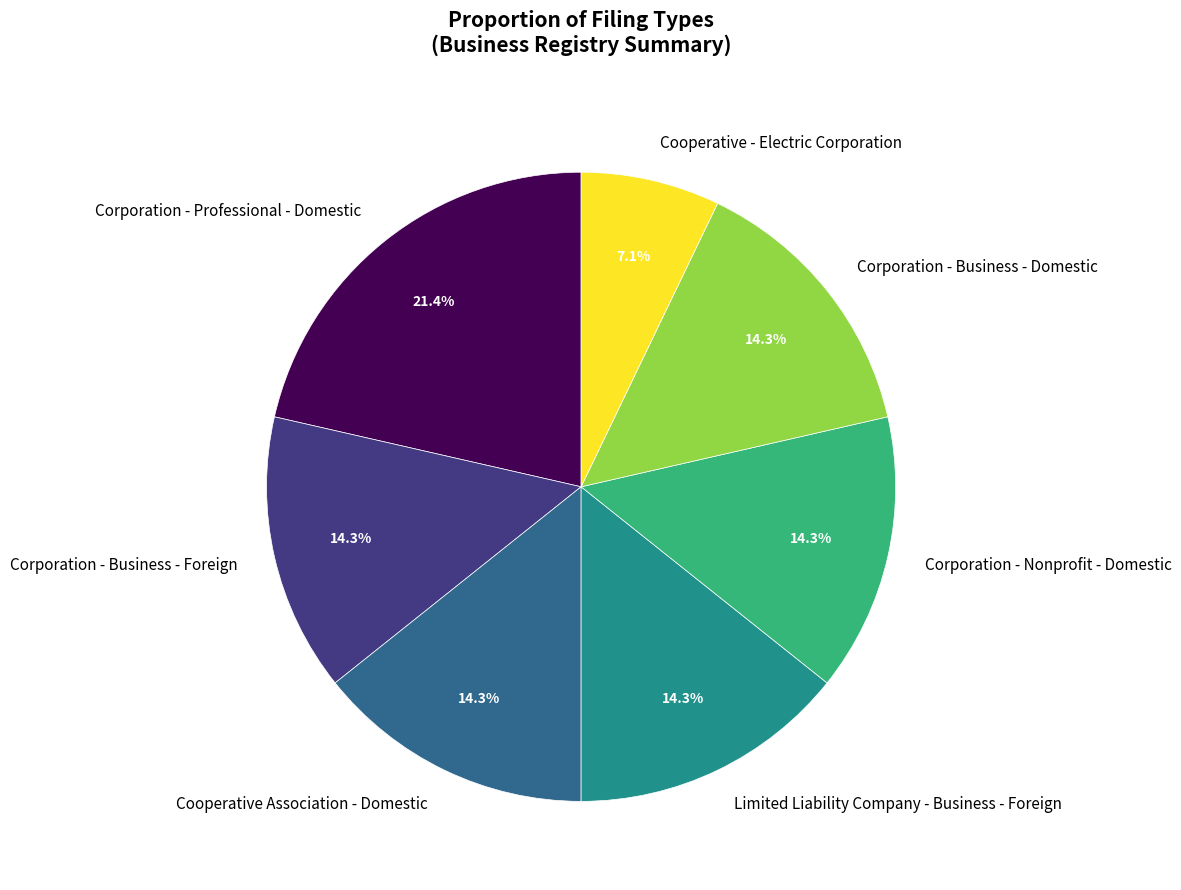

Combined, what portion of the pie is Limited Liability Company - Business - Foreign and Corporation - Nonprofit - Domestic?

28.6%